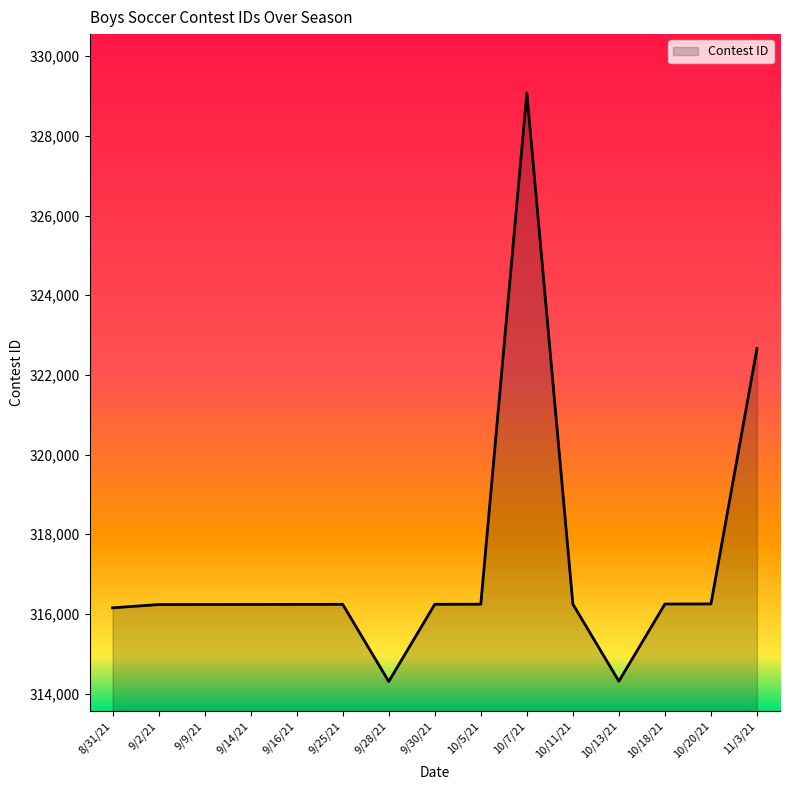

Which category has the highest value across all series?

10/7/21